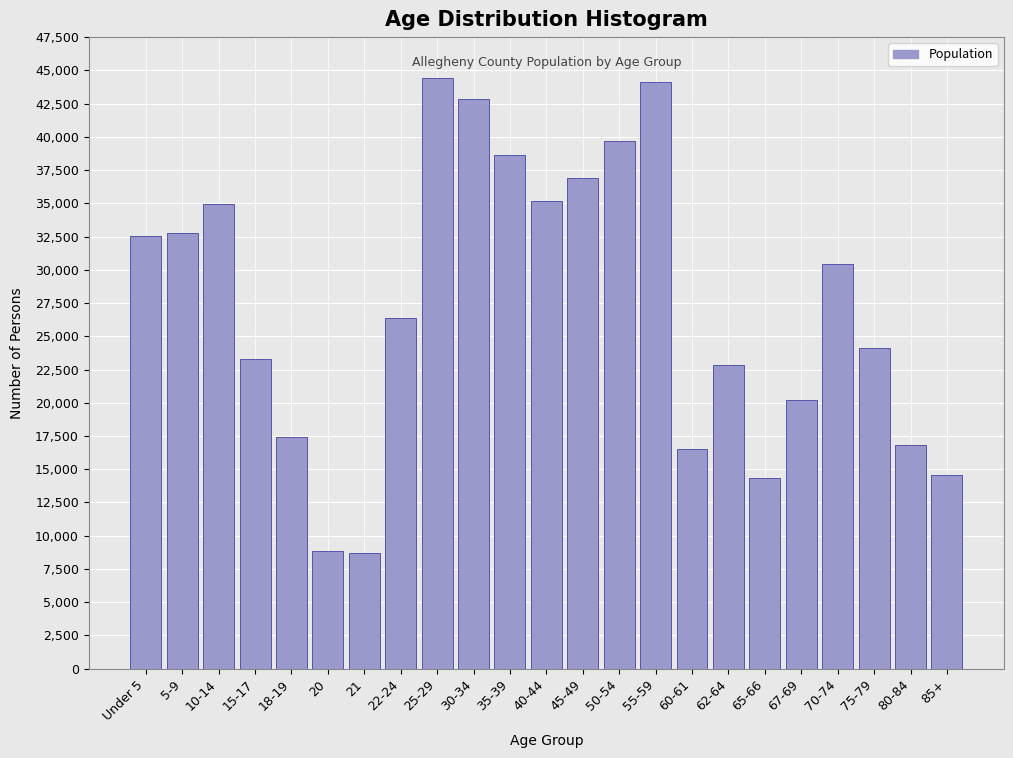

What is the label of the 19th bar from the left?

67-69